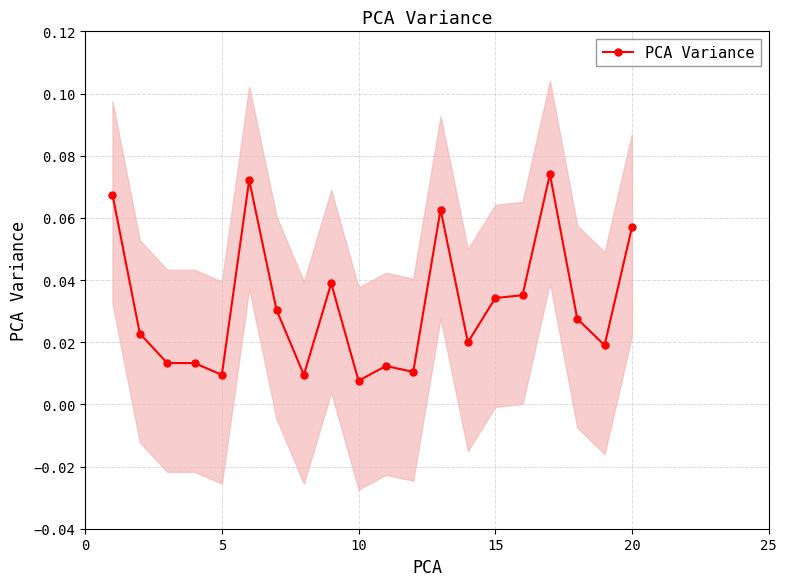

Count the number of categories in the chart.

20